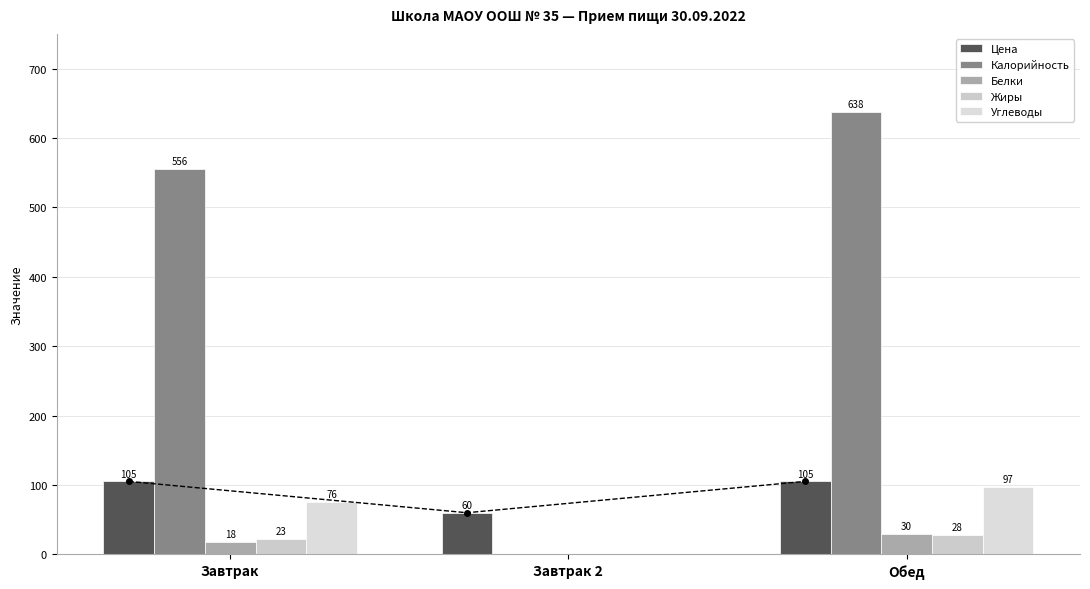

Count the number of categories in the chart.

3